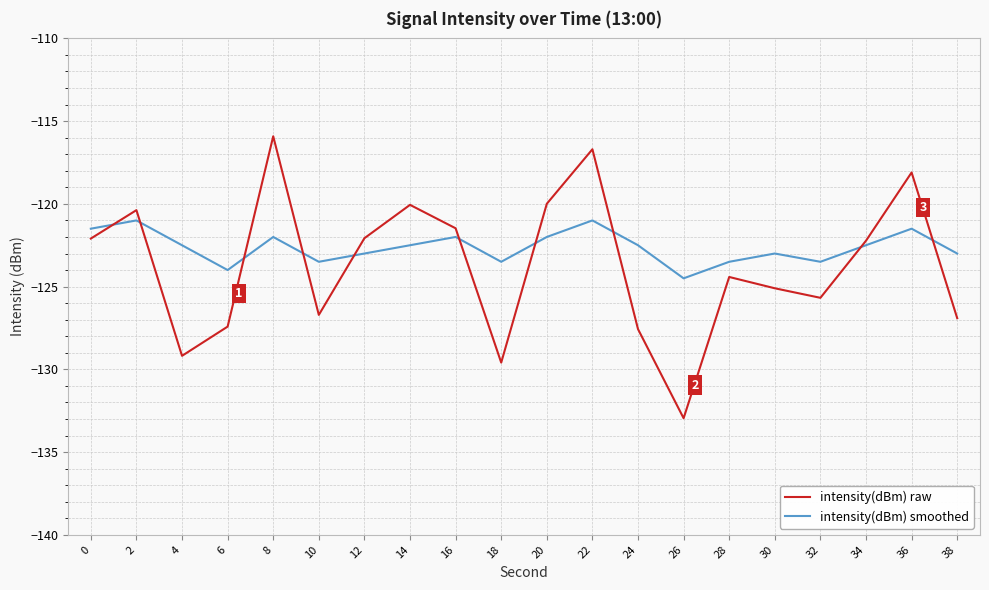

What is the difference between the intensity(dBm) raw values at 8 and 16?

5.6